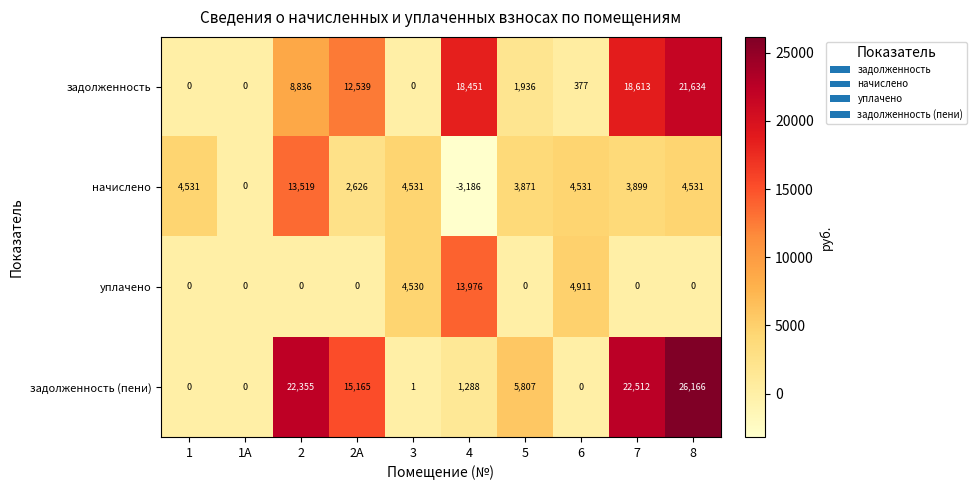

What is the total value across all series at 8?

52331